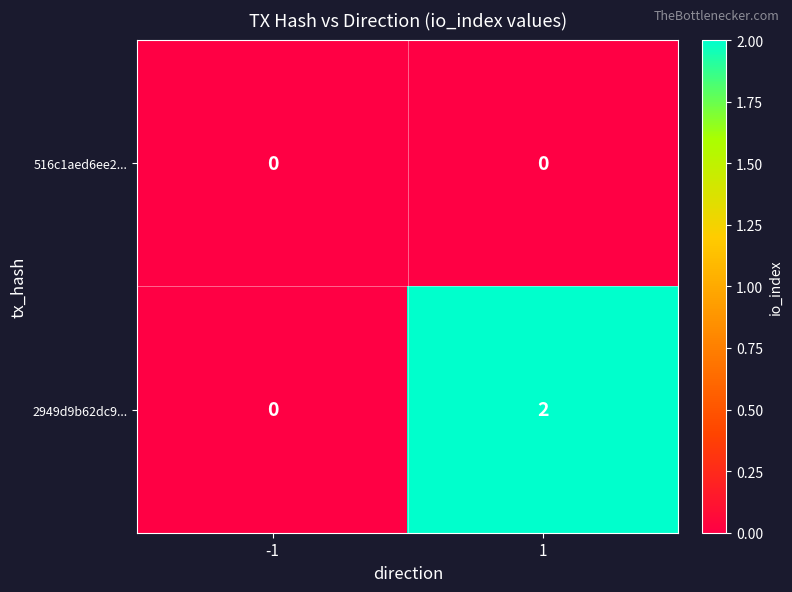

Between -1 and 1, which series saw the biggest shift?

2949d9b62dc9...